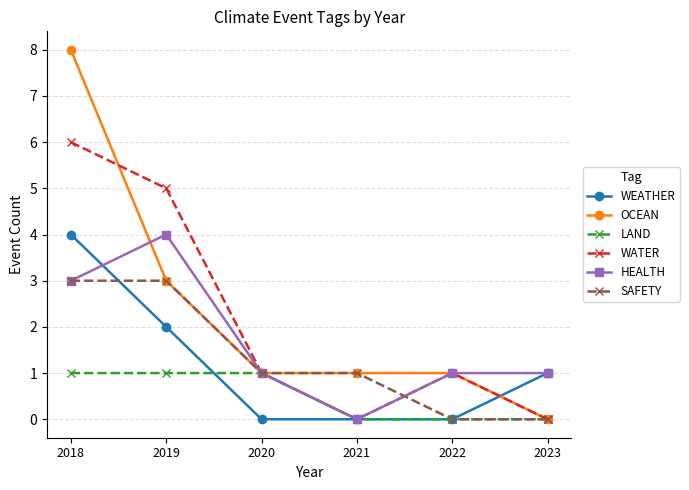

True or false: WEATHER has more than 2 points higher than both neighbors.

False